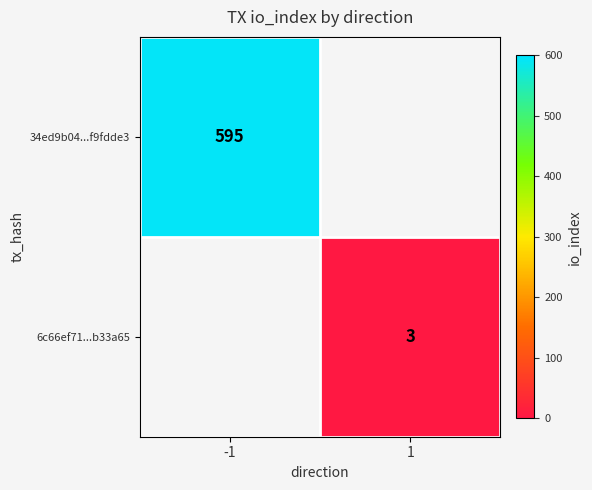

The value of 34ed9b04...f9fdde3 at -1 is 200.6. True or false?

False